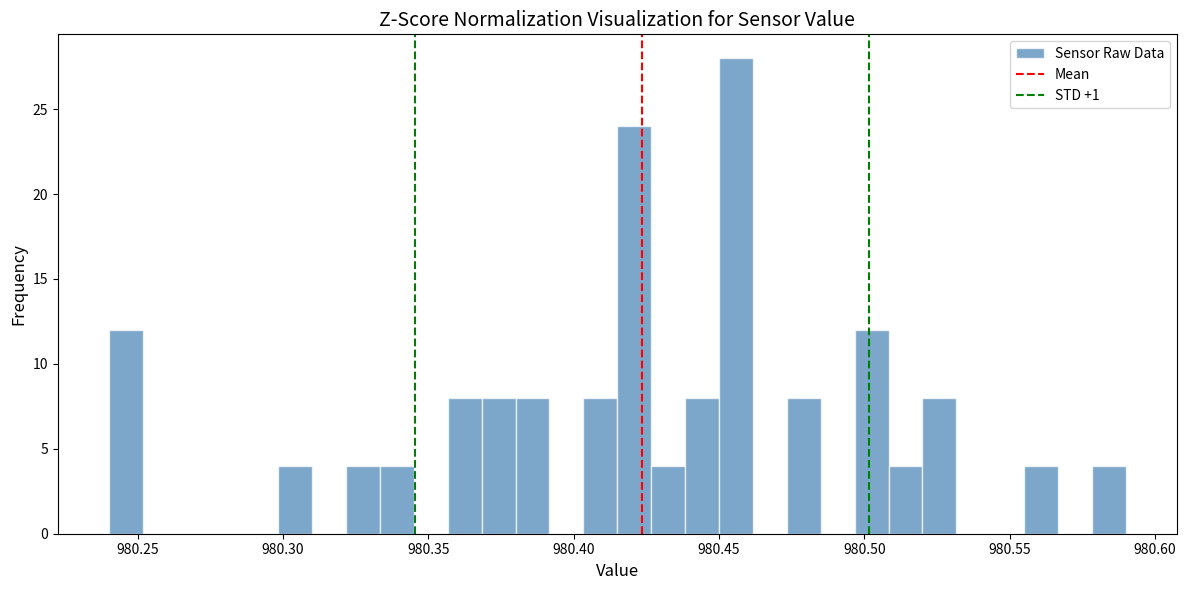

Around what value on the x-axis is the tallest bar? Give the approximate position of its centre, as read against the axis.

980.455